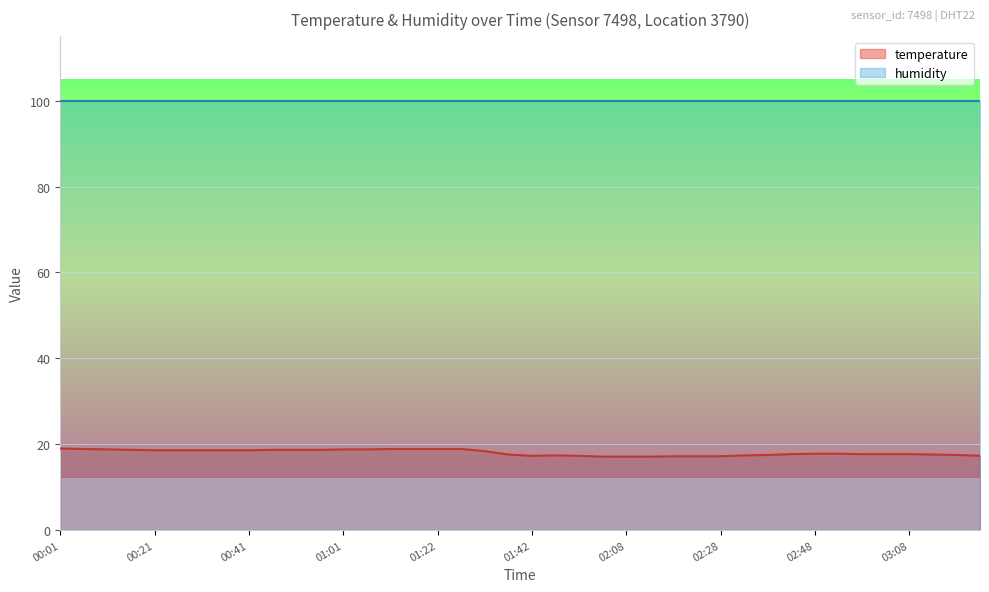

What position from the left is 01:32?

19